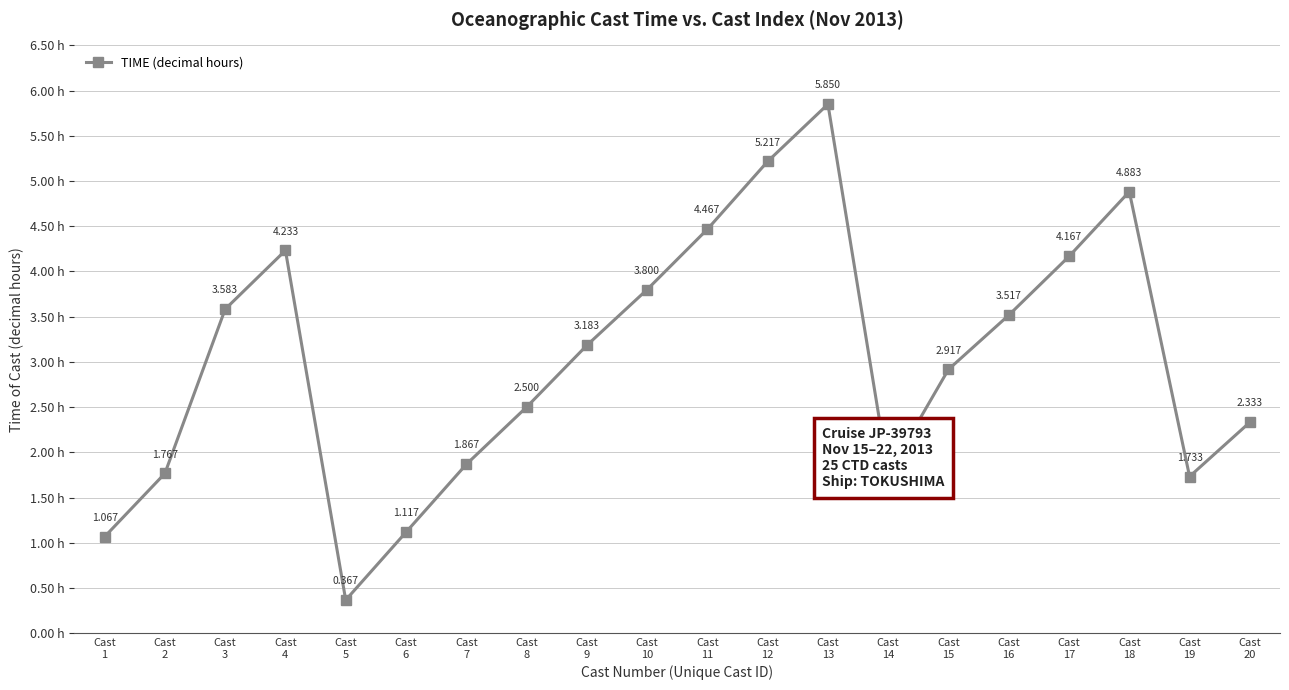

True or false: there are more than 0 points higher than both neighbors.

True